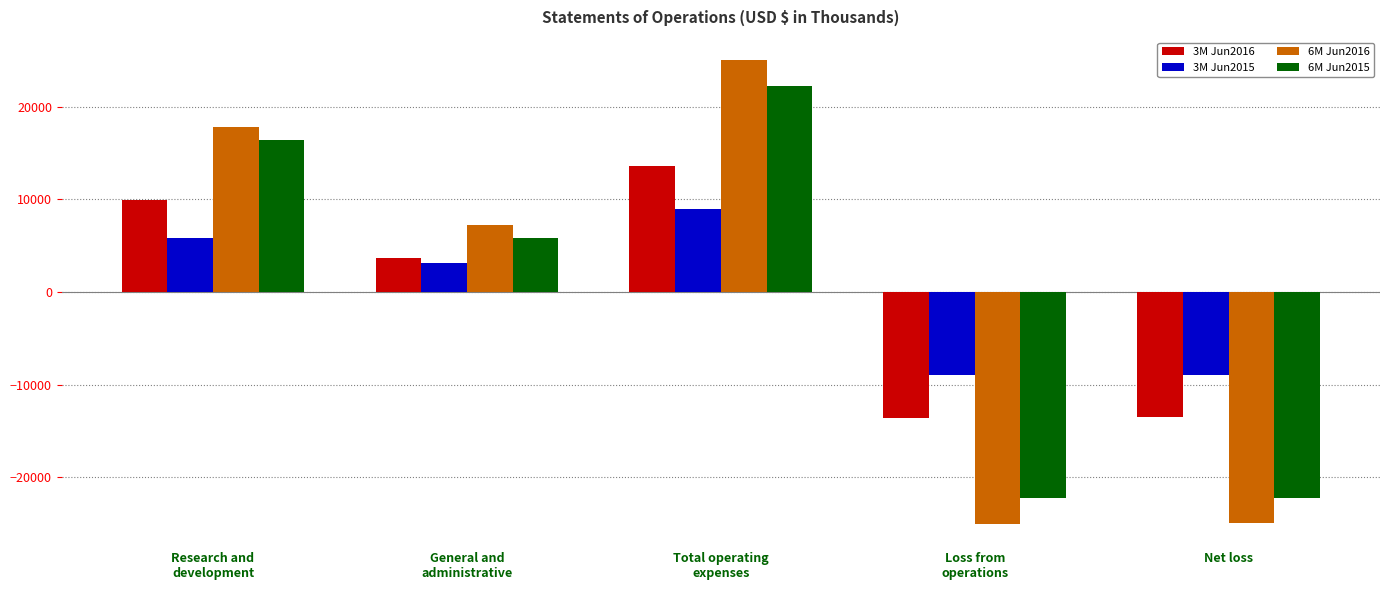

Is the value of 3M Jun2015 at Research and
development greater than the value of 6M Jun2015 at Research and
development?

No